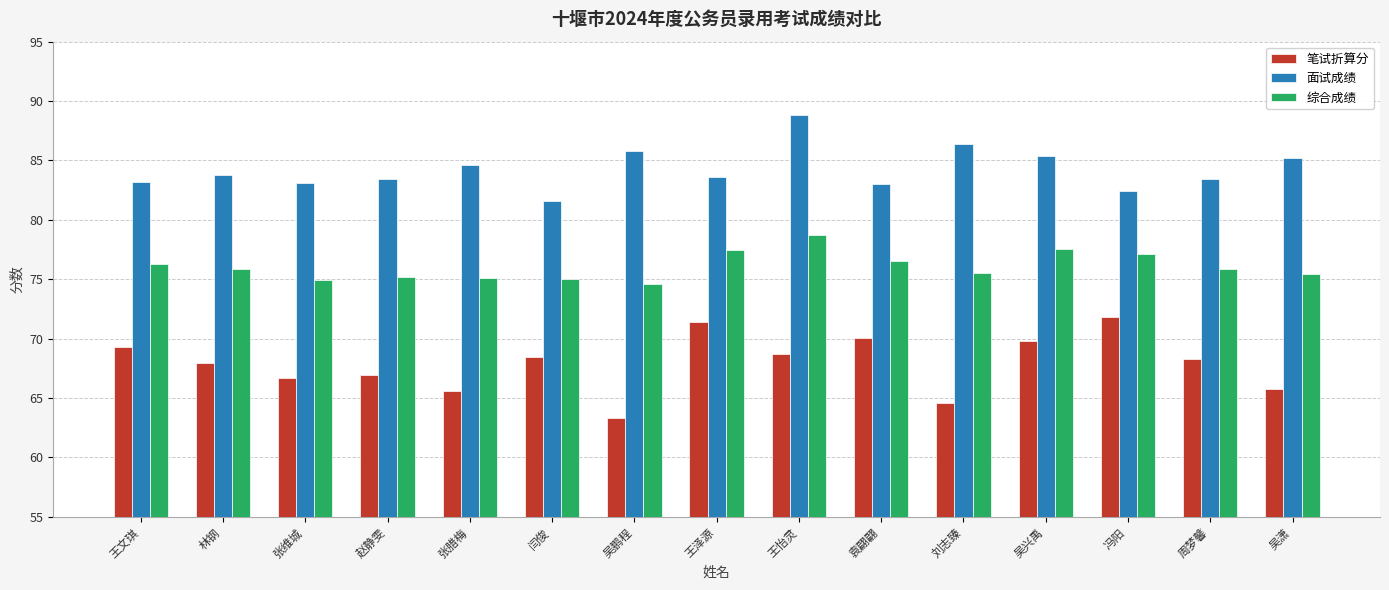

Which label corresponds to the largest value in the chart?

王怡灵